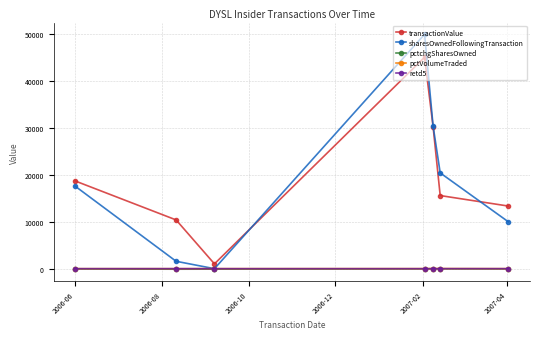

What is the maximum value shown in the chart?

50000